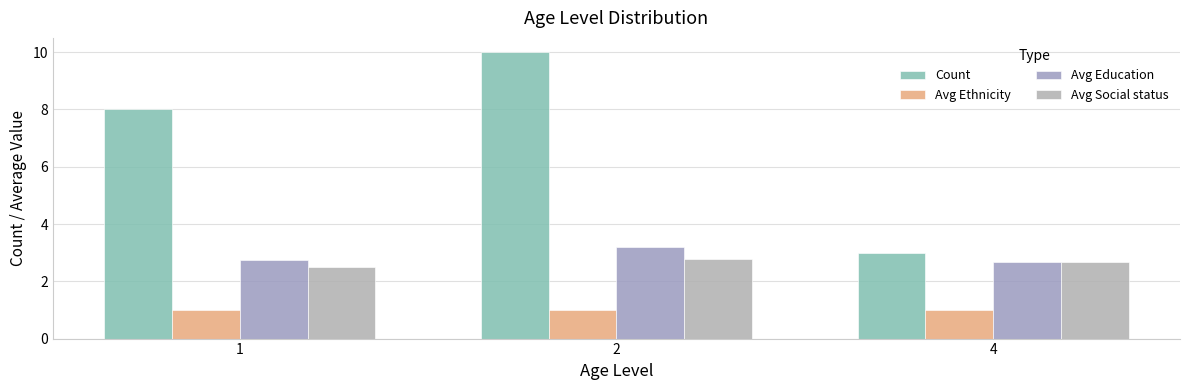

How many groups of bars are there?

3